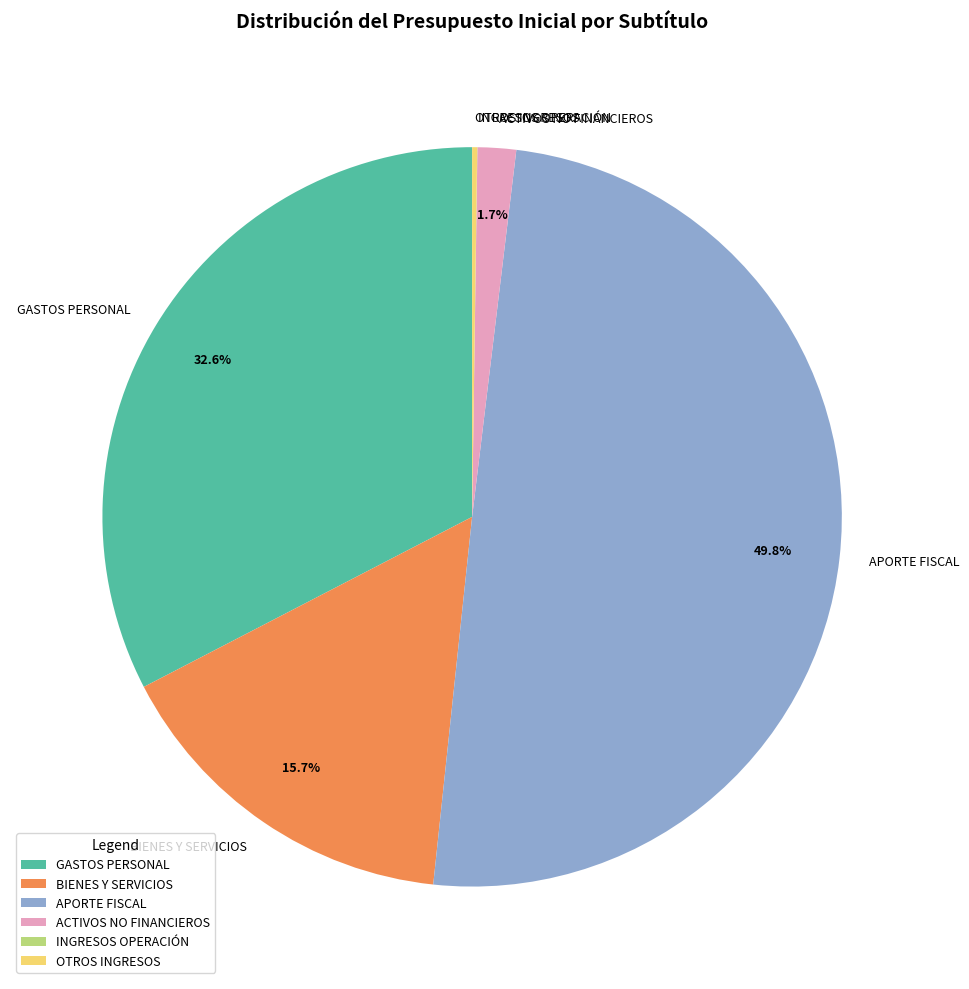

Which slice is the largest?

APORTE FISCAL